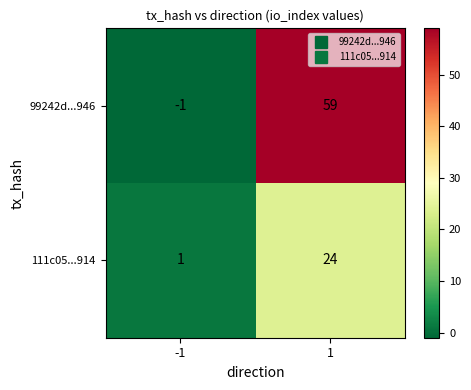

Reading left to right, what are all the values shown in this chart?

99242d...946: -1	59
111c05...914: 1	24